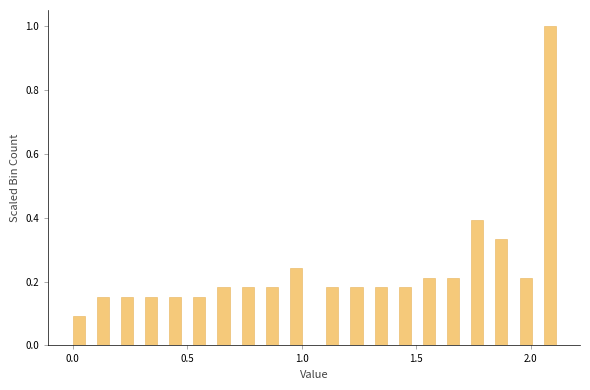

Read against the x-axis, roughly where is the centre of the tallest bar?

2.10